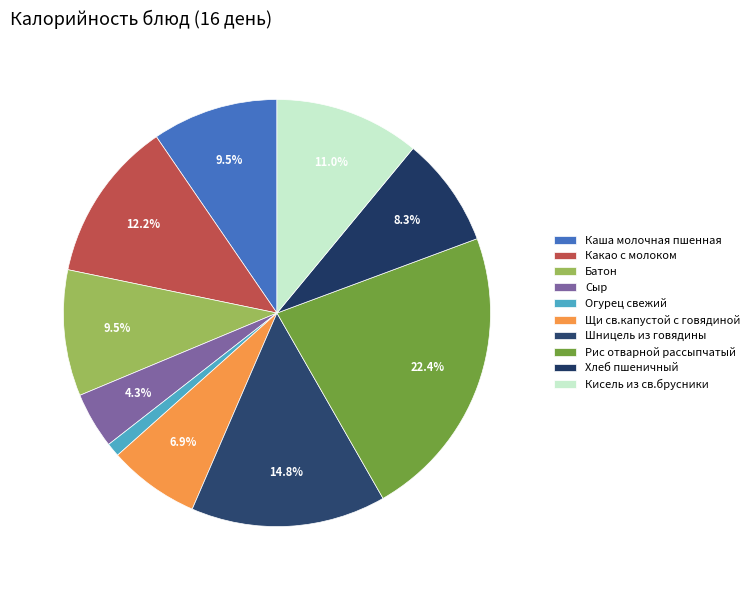

How many slices are in this pie chart?

10